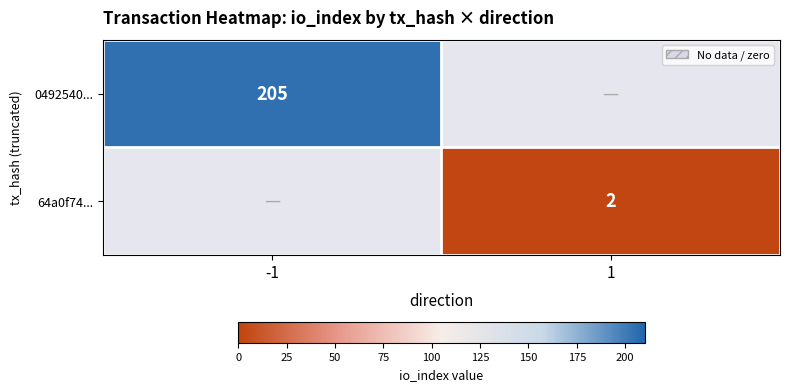

Count the number of categories in the chart.

2